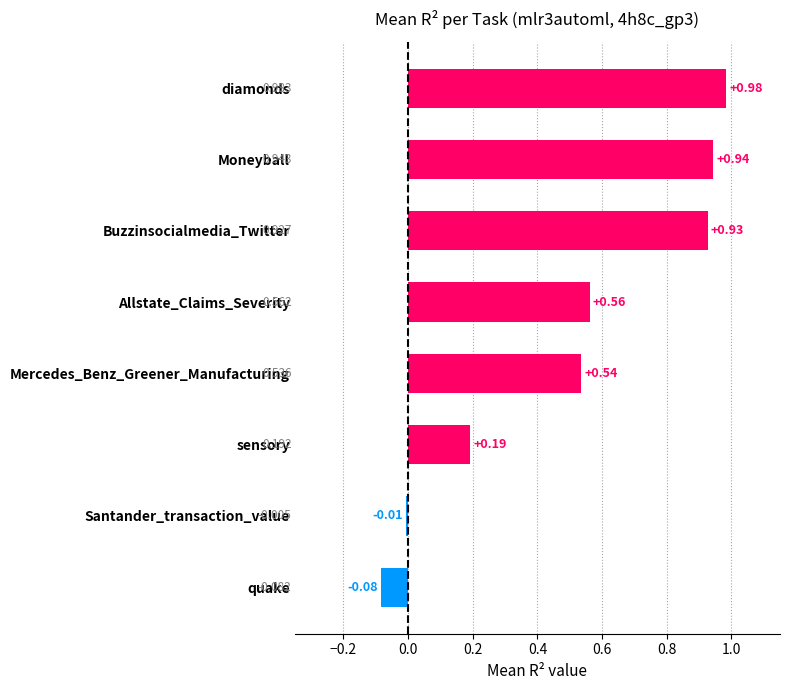

List the labels in order of value, smallest first.

quake, Santander_transaction_value, sensory, Mercedes_Benz_Greener_Manufacturing, Allstate_Claims_Severity, Buzzinsocialmedia_Twitter, Moneyball, diamonds